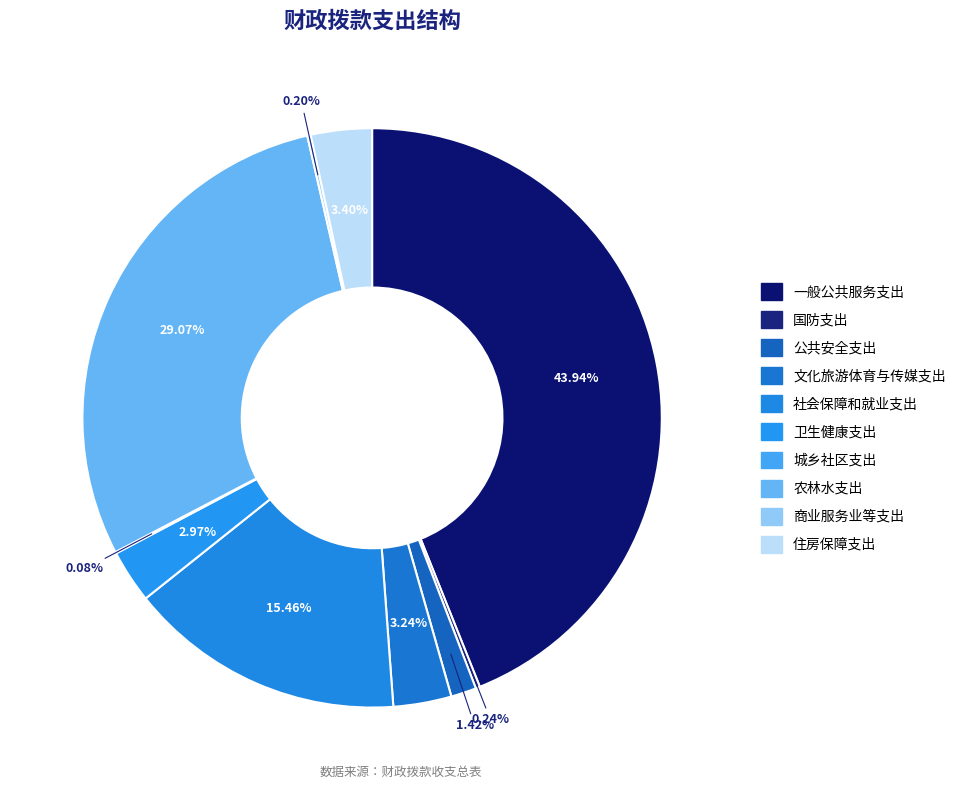

To the nearest percent, what is the combined percentage of 文化旅游体育与传媒支出 and 城乡社区支出?

3%